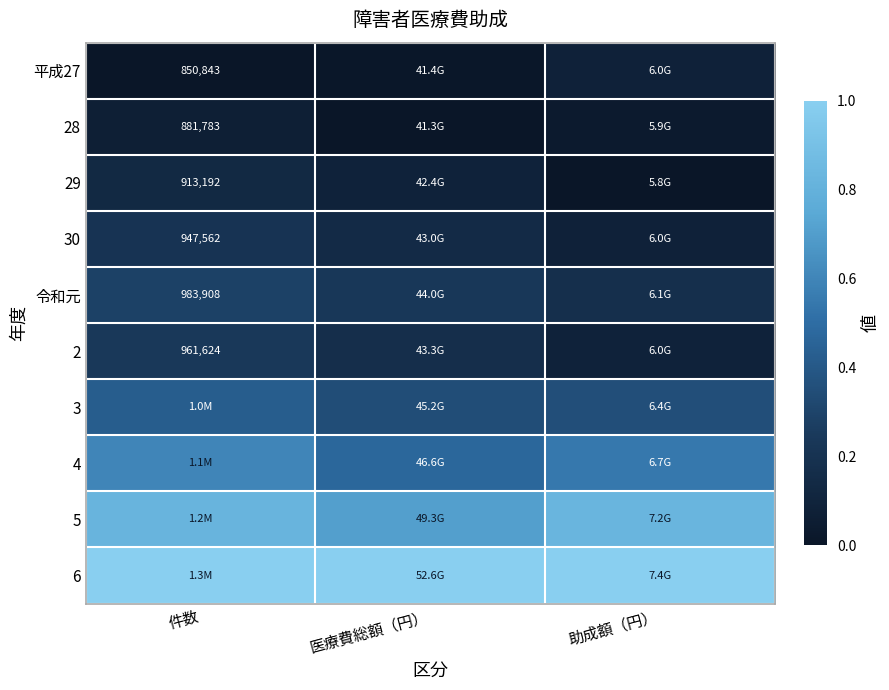

List the labels in order of 28 value, largest first.

件数, 助成額（円）, 医療費総額（円）